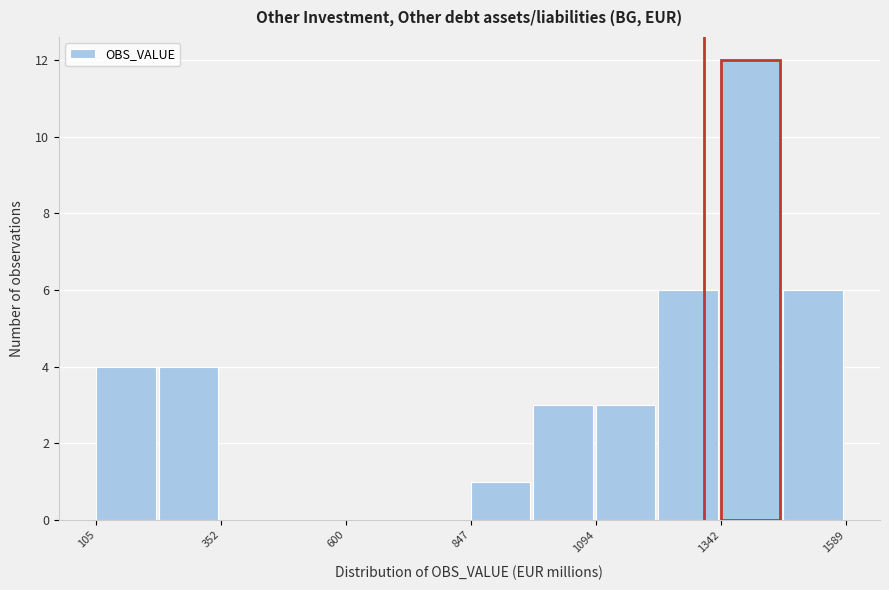

Around what value on the x-axis is the tallest bar? Give the approximate position of its centre, as read against the axis.

1400